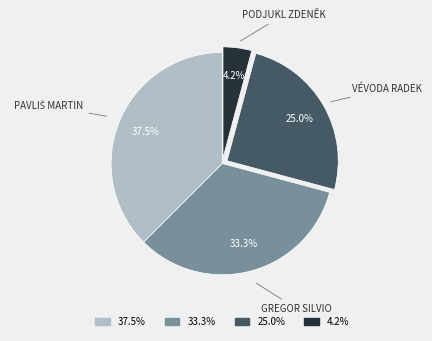

Does any single category account for the majority?

No